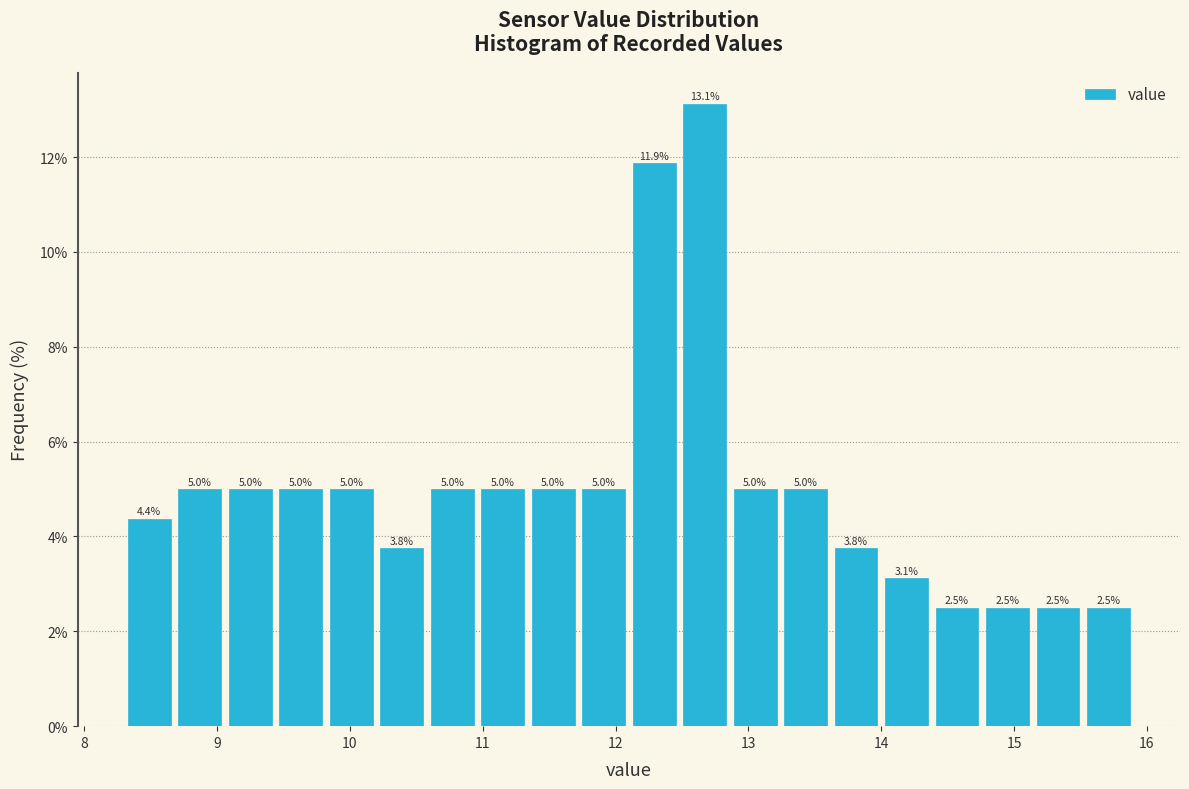

Read against the x-axis, roughly where is the centre of the tallest bar?

12.7